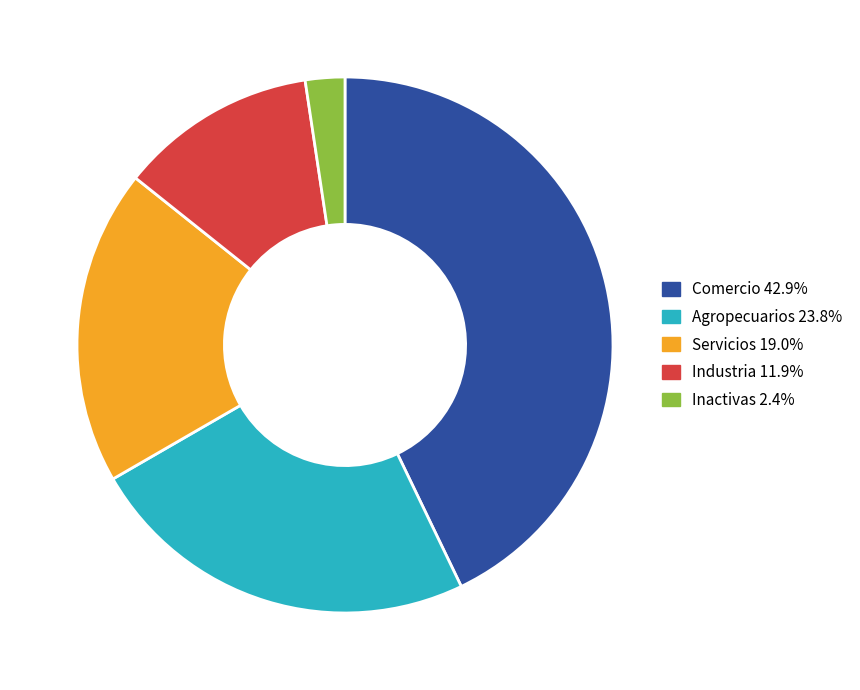

Does any single category account for the majority?

No